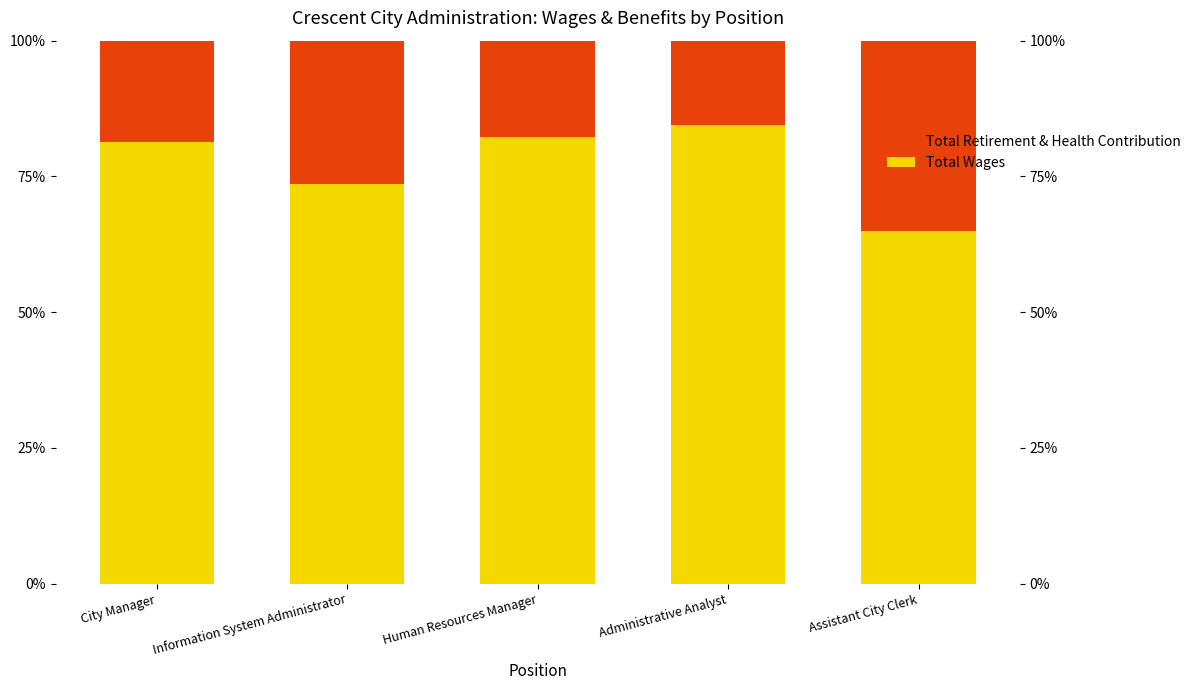

Which series changed the most between Information System Administrator and Administrative Analyst?

Total Wages